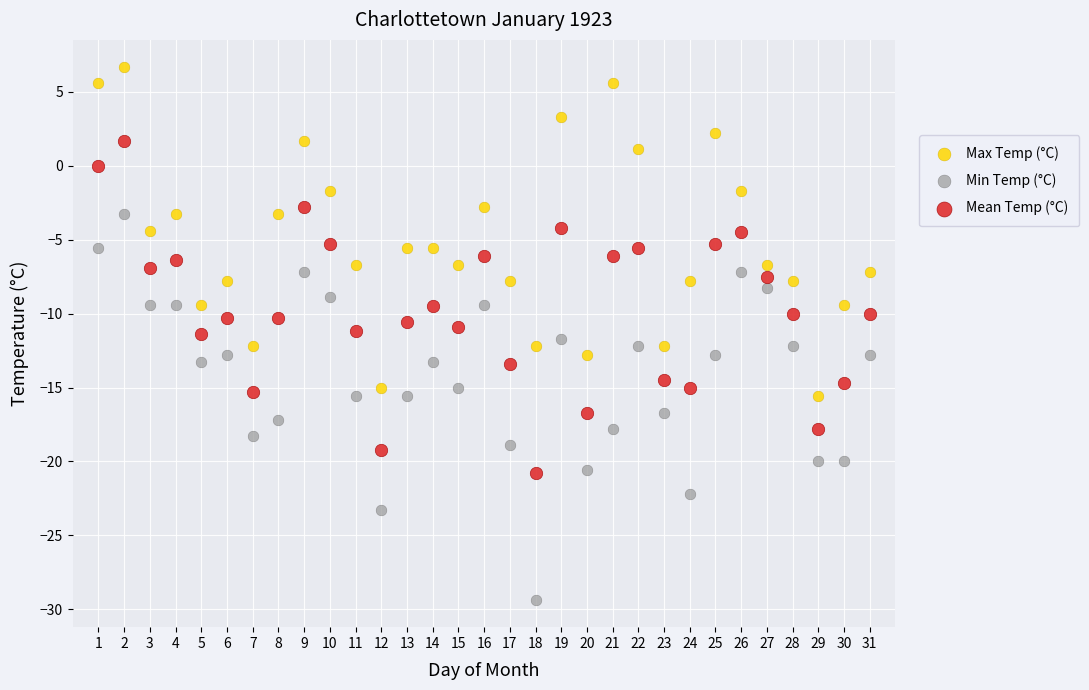

Across all data points, what is the range of Y values (max minus min)?

36.1